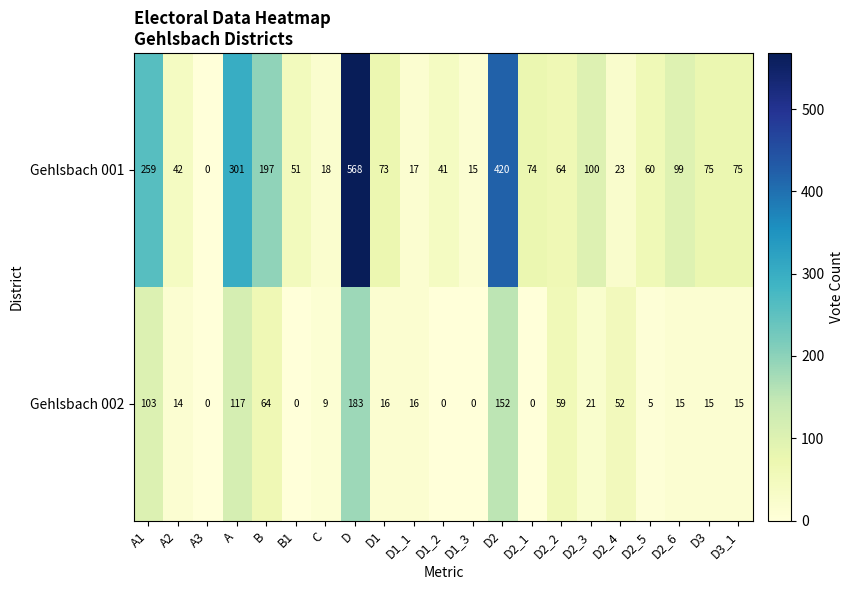

The Gehlsbach 001 series shows 202 at A. True or false?

False